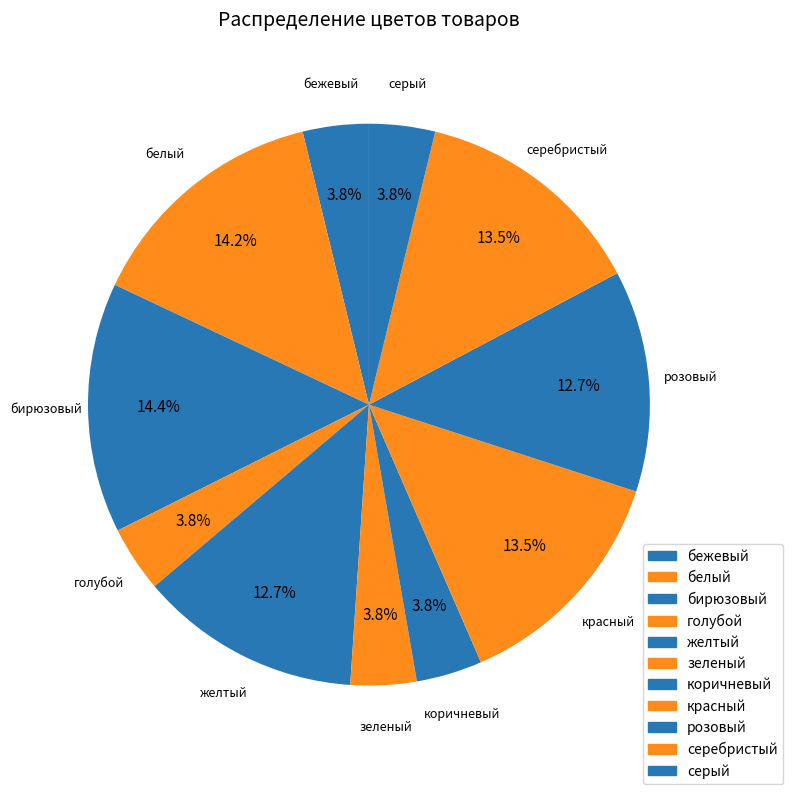

How many segments does this pie chart have?

11